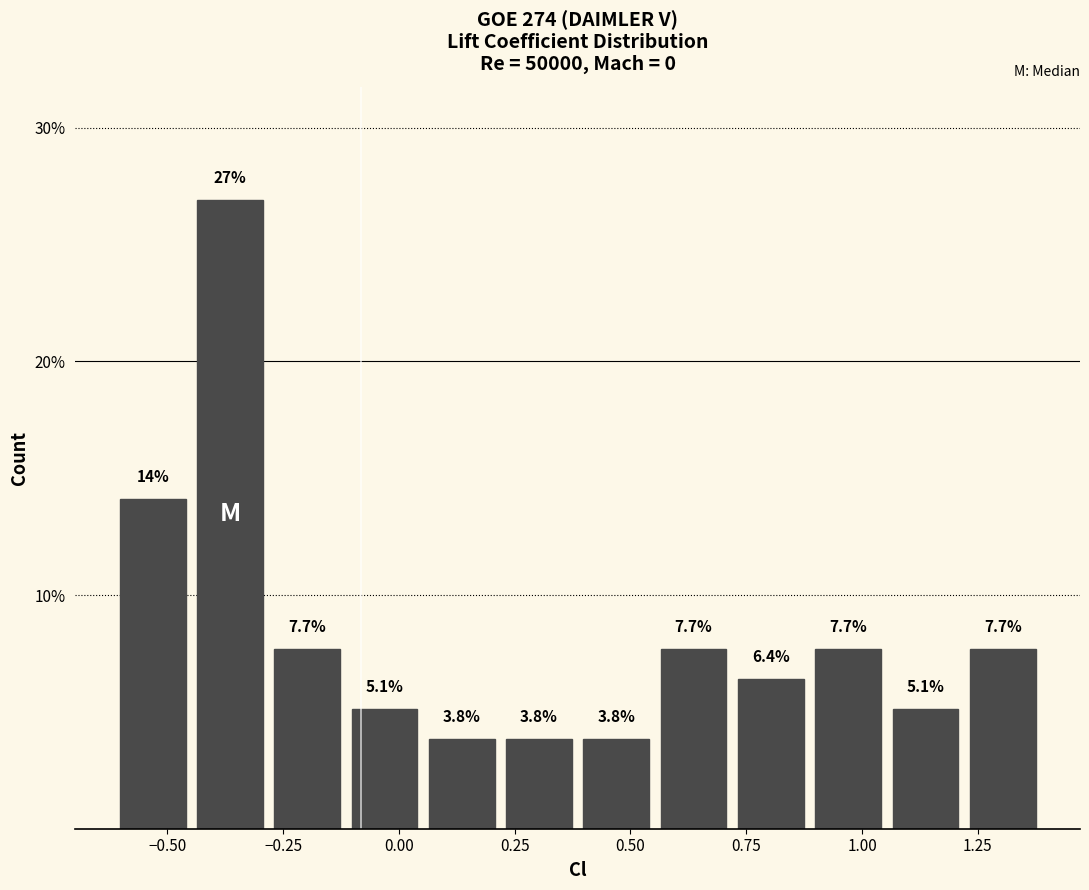

Read against the x-axis, roughly where is the centre of the tallest bar?

-0.35